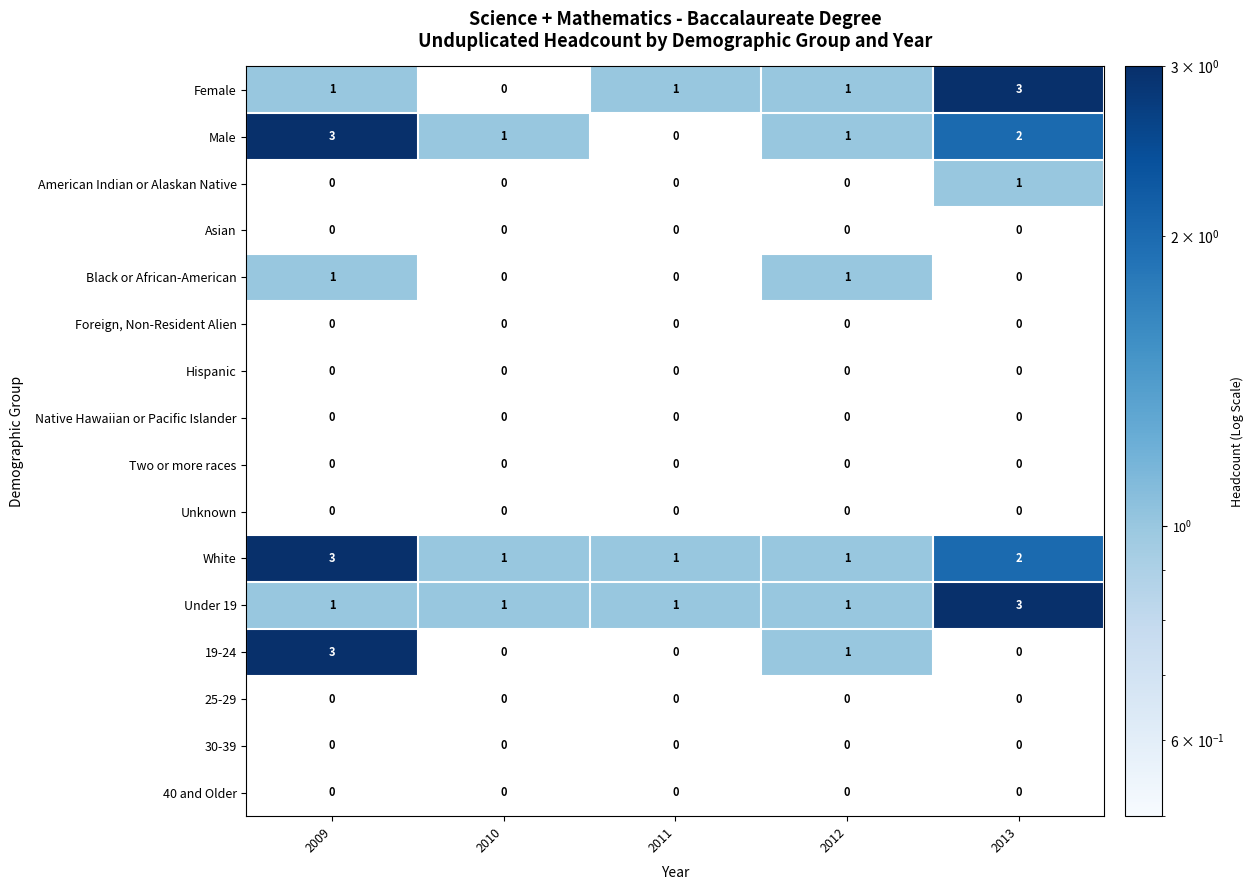

Which series has the largest total across all categories?

White